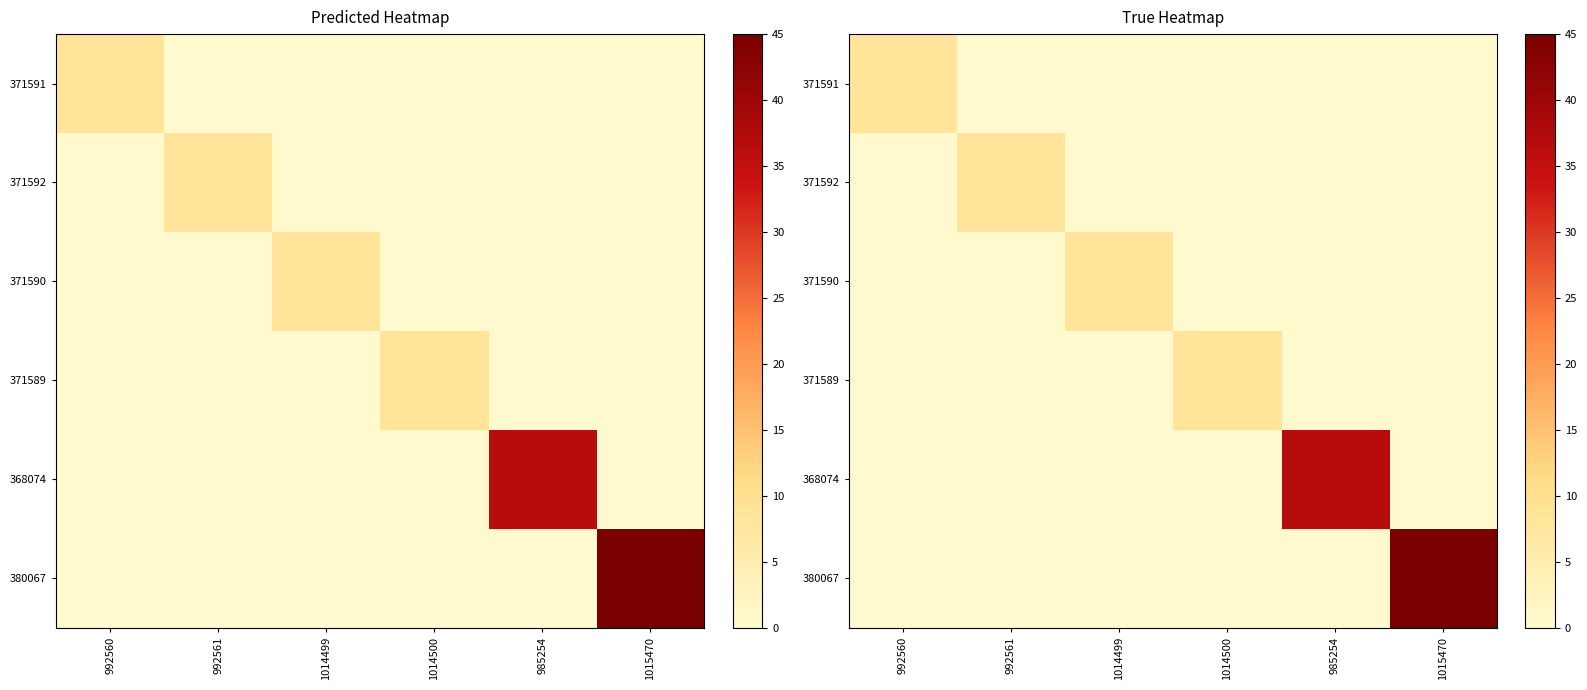

At which category is the sum across all series the highest?

1015470